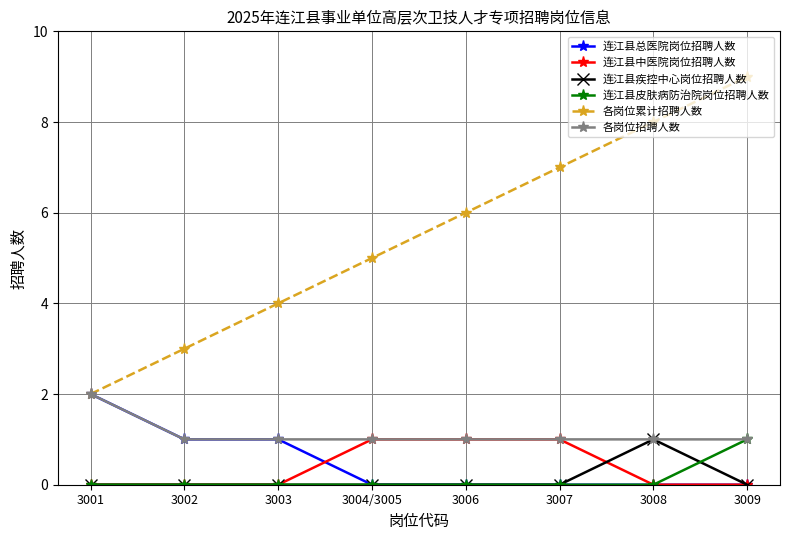

True or false: 连江县疾控中心岗位招聘人数 has more than 0 points higher than both neighbors.

True